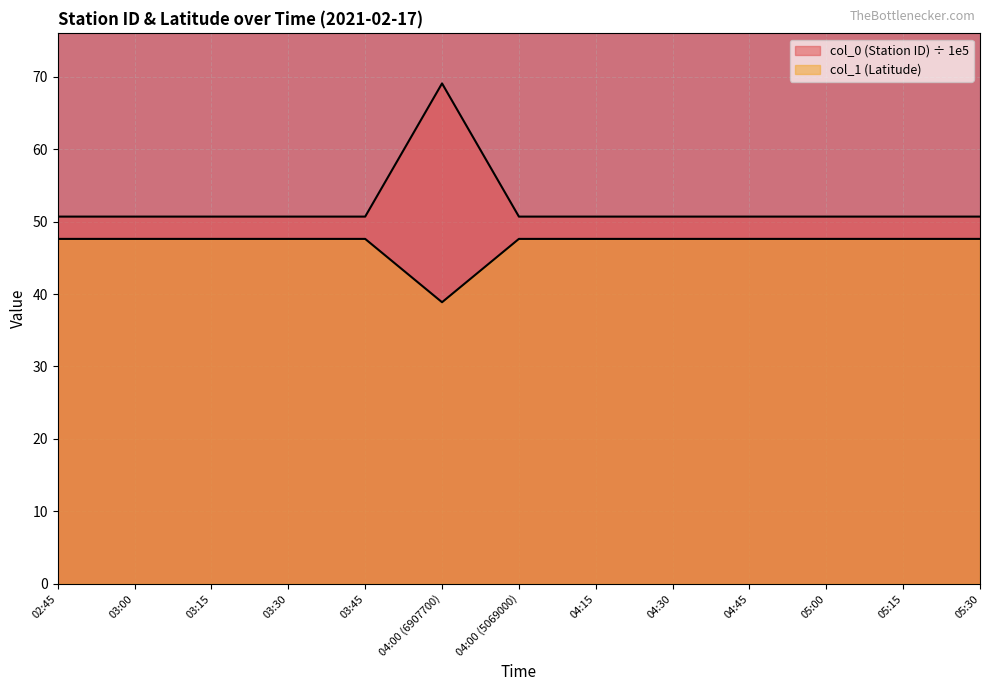

Reading right to left, list all the values displayed in this chart.

col_0 (Station ID): 50.7	50.7	50.7	50.7	50.7	50.7	50.7	69.1	50.7	50.7	50.7	50.7	50.7
col_1 (Latitude): 47.6	47.6	47.6	47.6	47.6	47.6	47.6	38.9	47.6	47.6	47.6	47.6	47.6